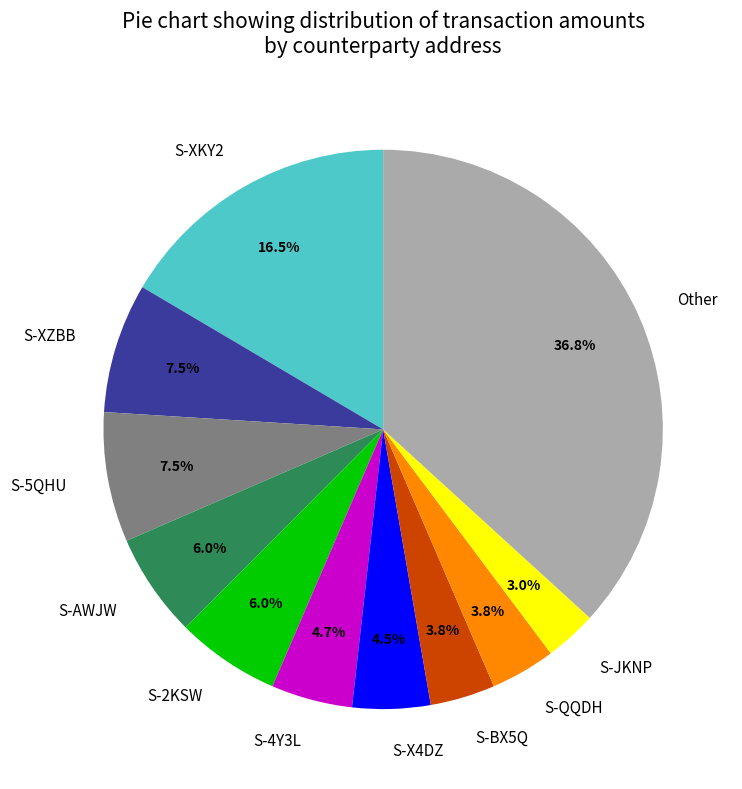

Is the sum of S-4Y3L and S-XKY2 greater than half?

No